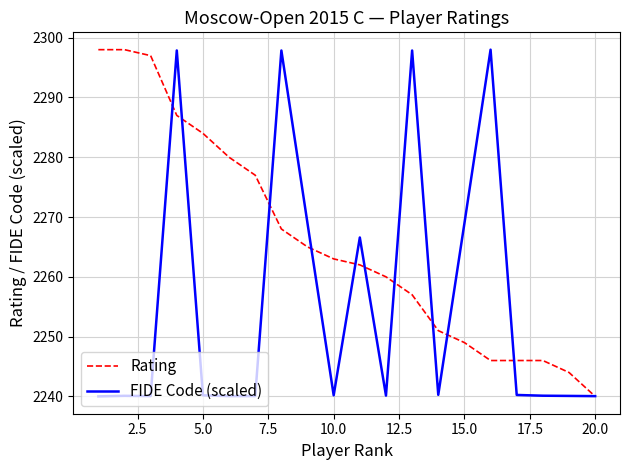

List the series in order of their overall mean, highest first.

Rating, FIDE Code (scaled)